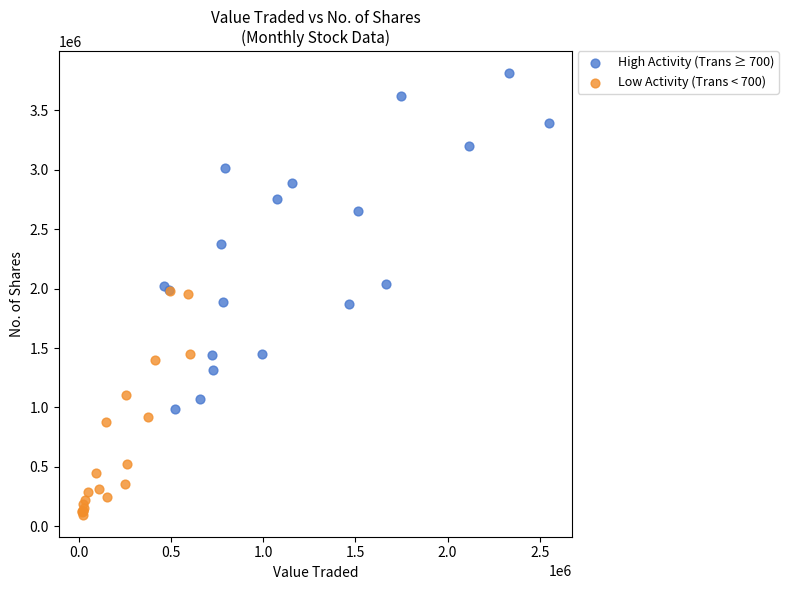

Which series contains the highest Y value?

High Activity (Trans ≥ 700)